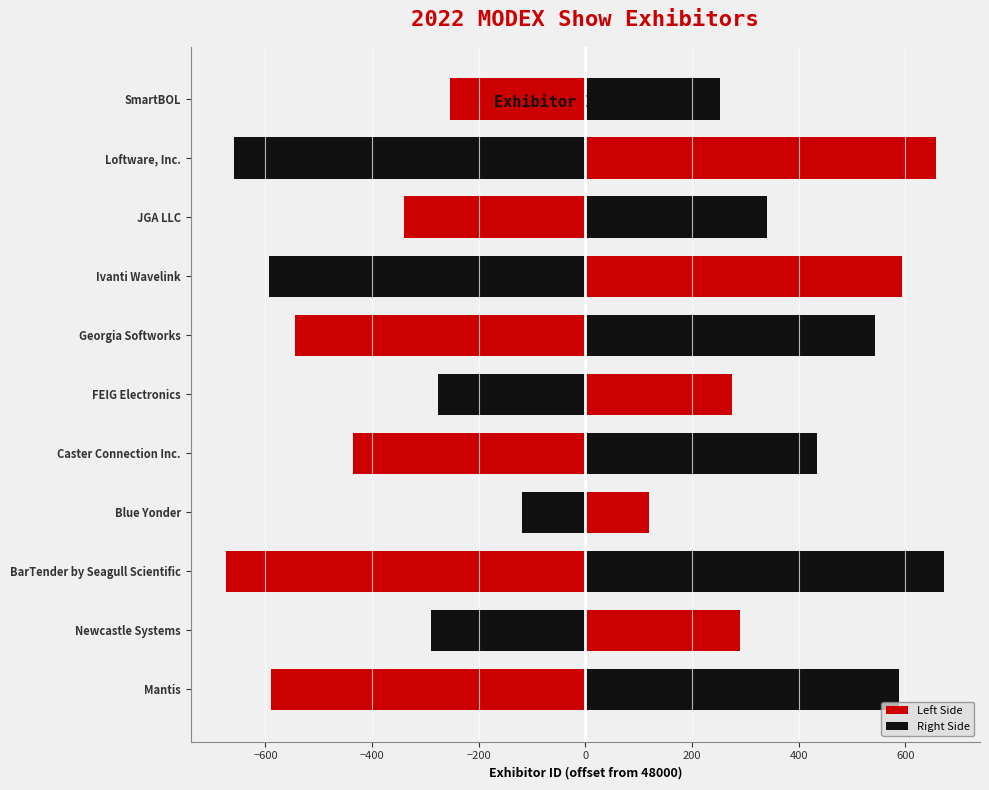

How many values in the Left Side series are below -435?

5